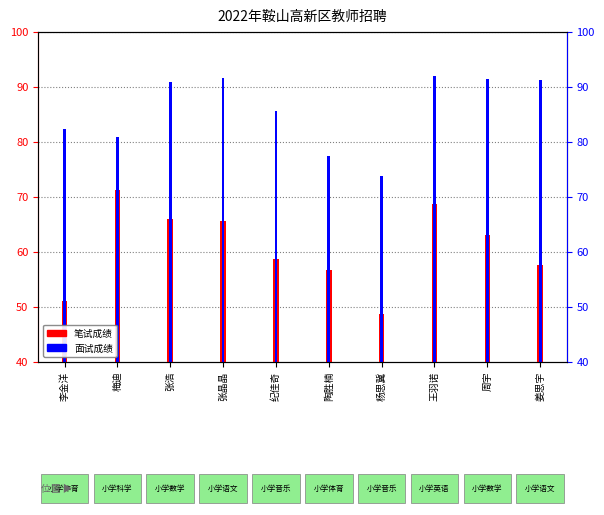

How many bars are there in each group?

2